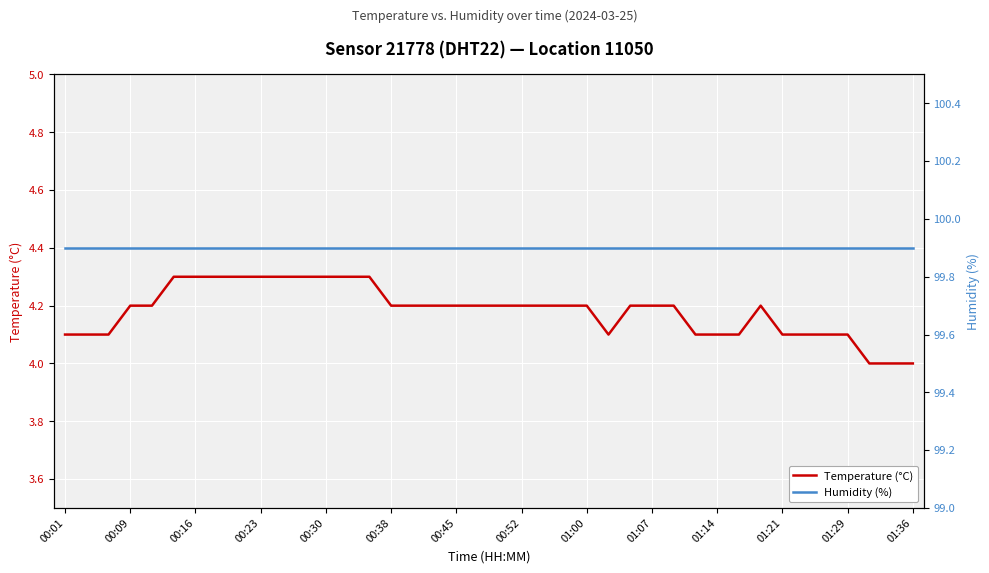

True or false: Temperature (°C) has a value of 4.2 at 00:38.

True